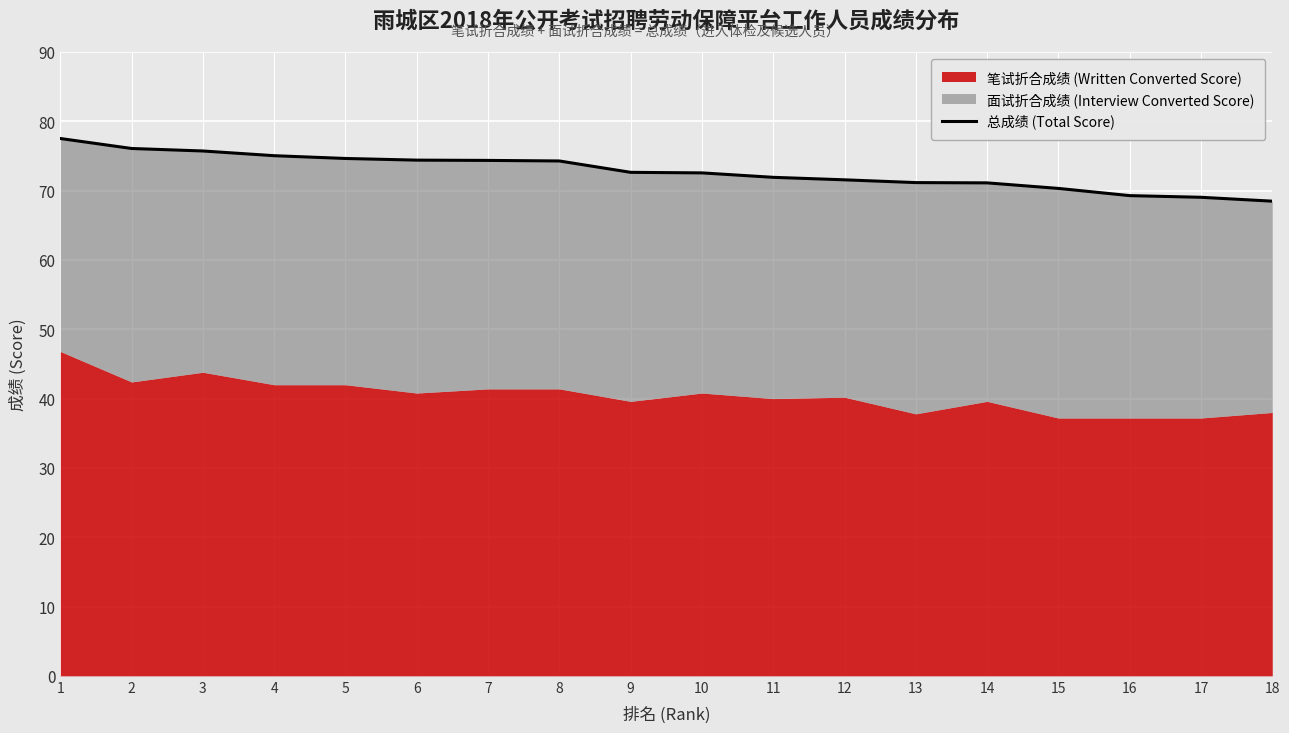

Reading left to right, list all the values displayed in this chart.

77.5	76.1	75.7	75.0	74.6	74.4	74.4	74.3	72.6	72.6	71.9	71.6	71.2	71.1	70.3	69.3	69.0	68.5